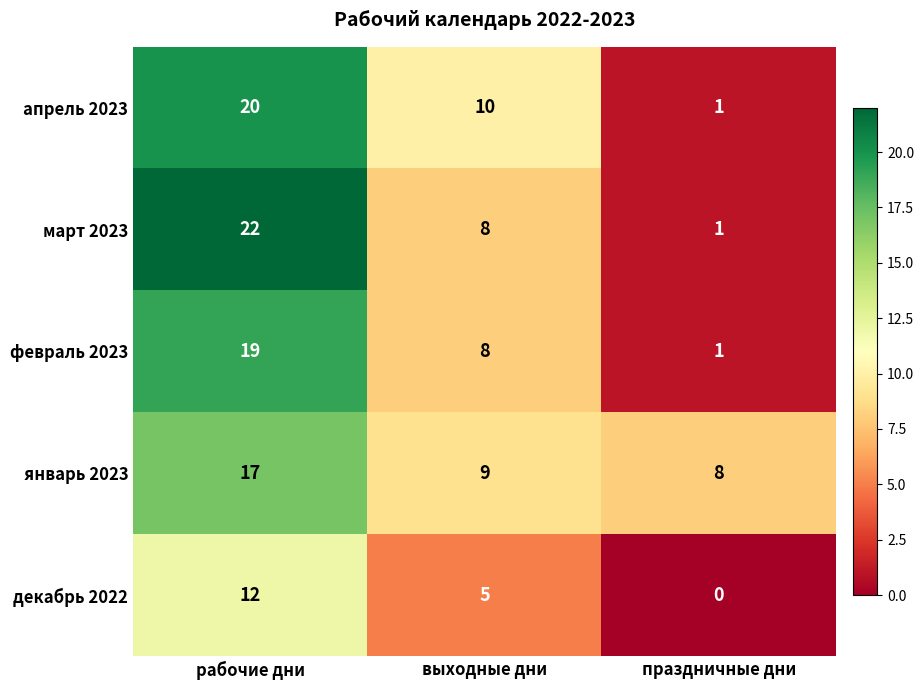

The value of февраль 2023 at рабочие дни is 19. True or false?

True